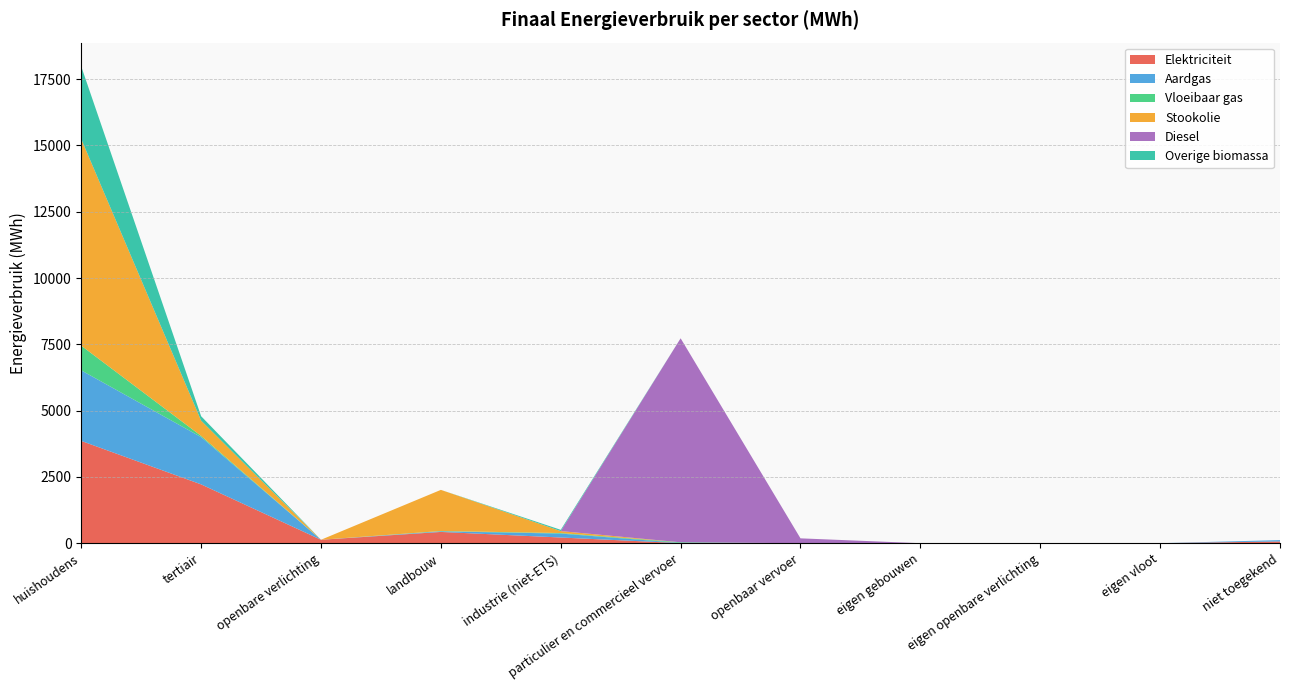

Reading left to right, what are all the values shown in this chart?

Elektriciteit: huishoudens=3857.6	tertiair=2218.3	openbare verlichting=129.3	landbouw=424.5	industrie (niet-ETS)=214.2	particulier en commercieel vervoer=2.8	openbaar vervoer=0.0	eigen gebouwen=0.0	eigen openbare verlichting=0.0	eigen vloot=0.0	niet toegekend=65.6
Aardgas: huishoudens=2660.8	tertiair=1783.9	openbare verlichting=0.0	landbouw=23.7	industrie (niet-ETS)=148.6	particulier en commercieel vervoer=6.3	openbaar vervoer=0.0	eigen gebouwen=0.0	eigen openbare verlichting=0.0	eigen vloot=0.0	niet toegekend=50.9
Vloeibaar gas: huishoudens=930.1	tertiair=44.4	openbare verlichting=0.0	landbouw=10.9	industrie (niet-ETS)=20.1	particulier en commercieel vervoer=24.3	openbaar vervoer=0.0	eigen gebouwen=0.0	eigen openbare verlichting=0.0	eigen vloot=0.0	niet toegekend=0.0
Stookolie: huishoudens=7791.9	tertiair=574.9	openbare verlichting=0.0	landbouw=1551.6	industrie (niet-ETS)=73.7	particulier en commercieel vervoer=0.0	openbaar vervoer=0.0	eigen gebouwen=0.0	eigen openbare verlichting=0.0	eigen vloot=0.0	niet toegekend=0.0
Diesel: huishoudens=0.0	tertiair=0.0	openbare verlichting=0.0	landbouw=0.0	industrie (niet-ETS)=0.0	particulier en commercieel vervoer=7694.1	openbaar vervoer=182.8	eigen gebouwen=0.0	eigen openbare verlichting=0.0	eigen vloot=0.0	niet toegekend=0.0
Overige biomassa: huishoudens=2739.4	tertiair=167.6	openbare verlichting=0.0	landbouw=0.0	industrie (niet-ETS)=47.8	particulier en commercieel vervoer=0.0	openbaar vervoer=0.0	eigen gebouwen=0.0	eigen openbare verlichting=0.0	eigen vloot=0.0	niet toegekend=0.0